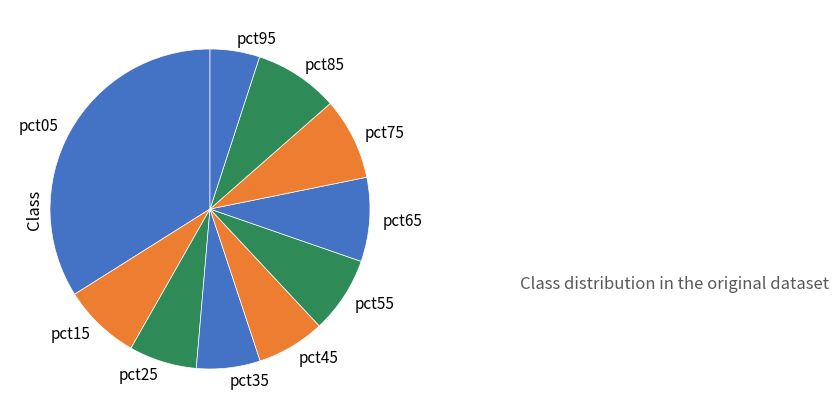

The pct85 slice represents 2% of the pie. True or false?

False